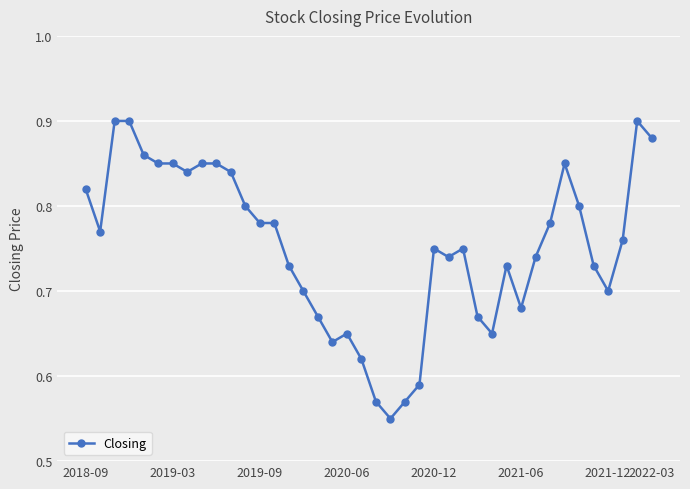

How many categories are shown in the chart?

40